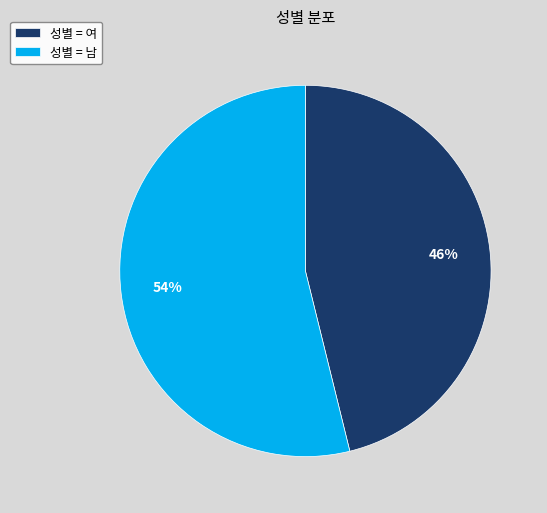

Combined, do 성별 = 남 and 성별 = 여 account for over 50%?

Yes